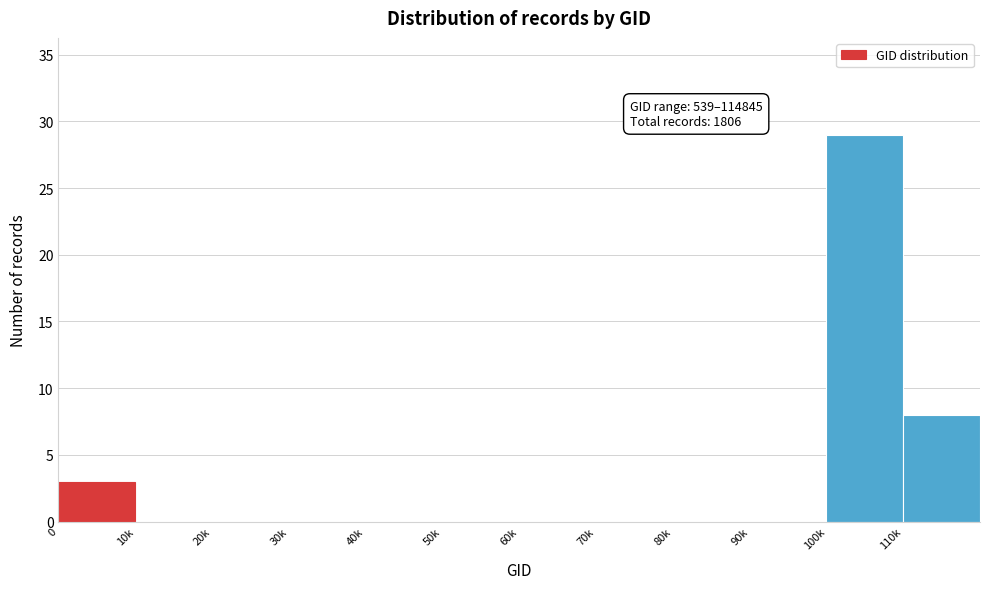

Reading right to left, list all the values displayed in this chart.

110k=8	100k=29	90k=0	80k=0	70k=0	60k=0	50k=0	40k=0	30k=0	20k=0	10k=0	0=3